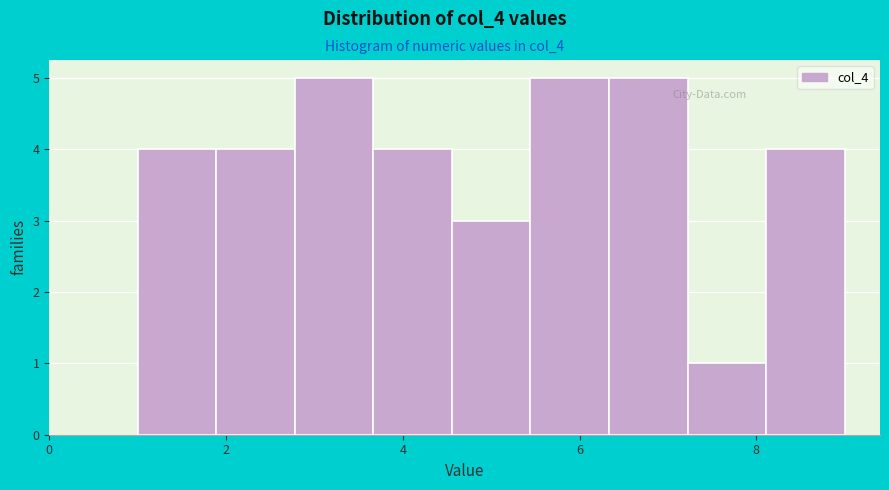

Reading left to right, transcribe this chart: for each bar, give the range it covers on the x-axis and its height. Neither the bar edges nor the heights are printed on the chart, so give them approximately, as read against the axes.

1.0 to 1.8: 4
1.8 to 2.8: 4
2.8 to 3.6: 5
3.6 to 4.6: 4
4.6 to 5.4: 3
5.4 to 6.4: 5
6.4 to 7.2: 5
7.2 to 8.2: 1
8.2 to 9.0: 4